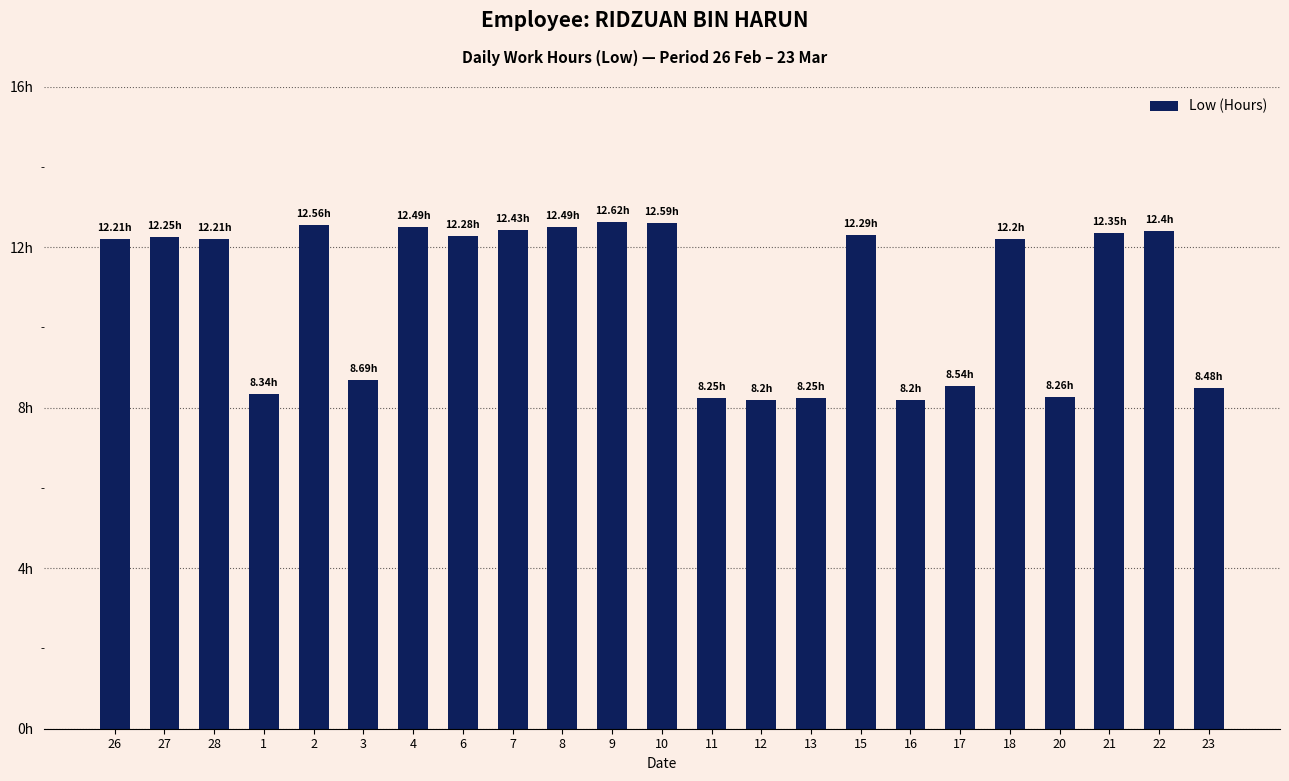

Does the chart contain any negative values?

No